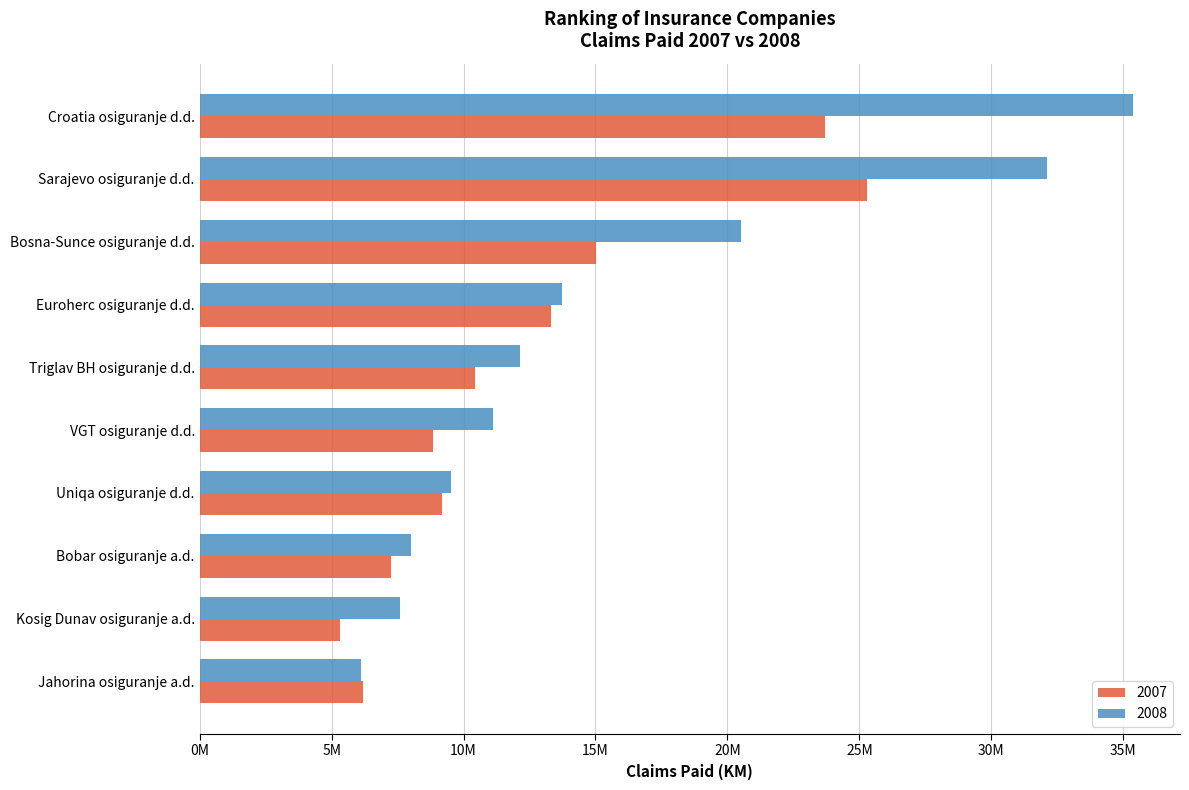

Which category has the lowest value across all series?

Kosig Dunav osiguranje a.d.